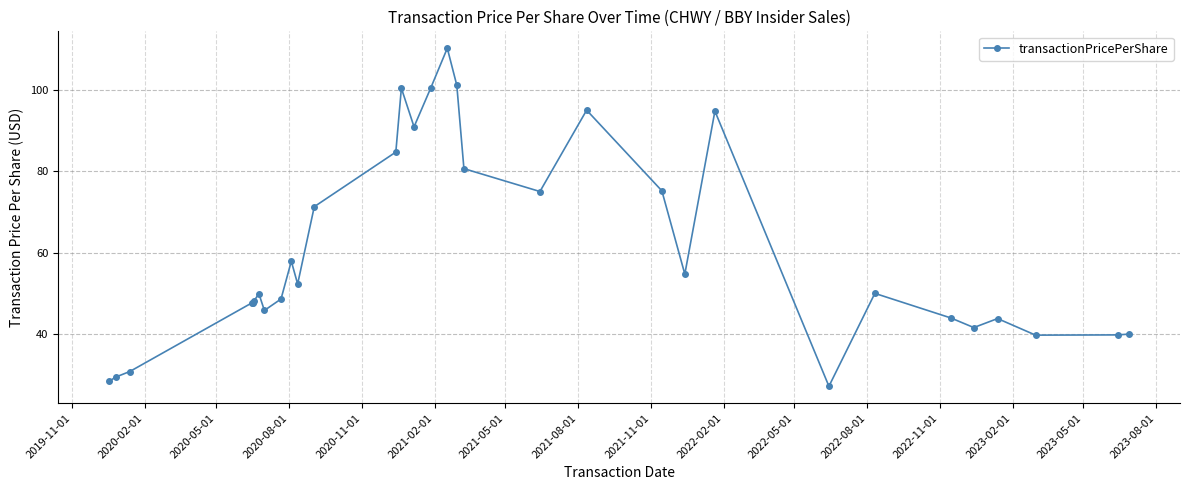

What is the maximum value shown in the chart?

110.2